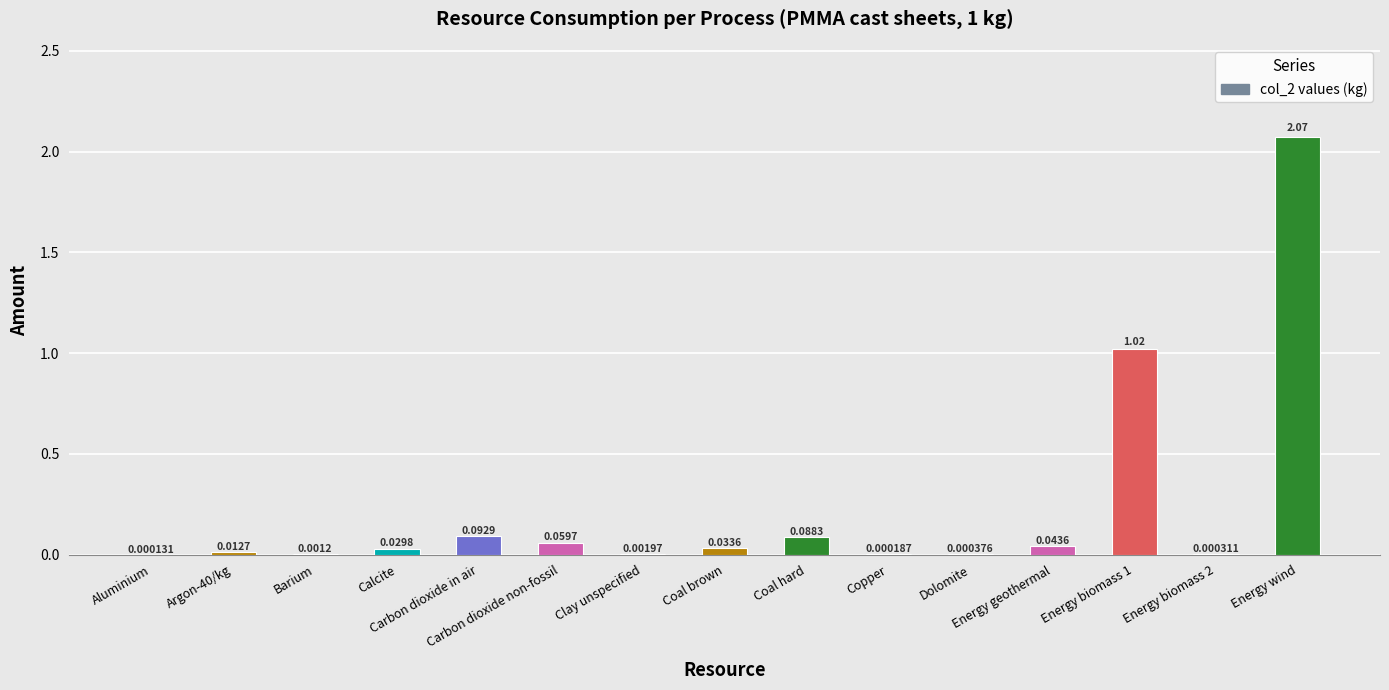

What is the sum of all values?

3.5